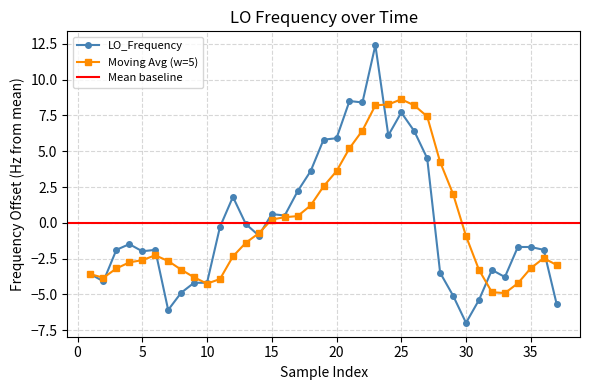

What is the minimum value for Moving Avg (w=5)?

-4.9